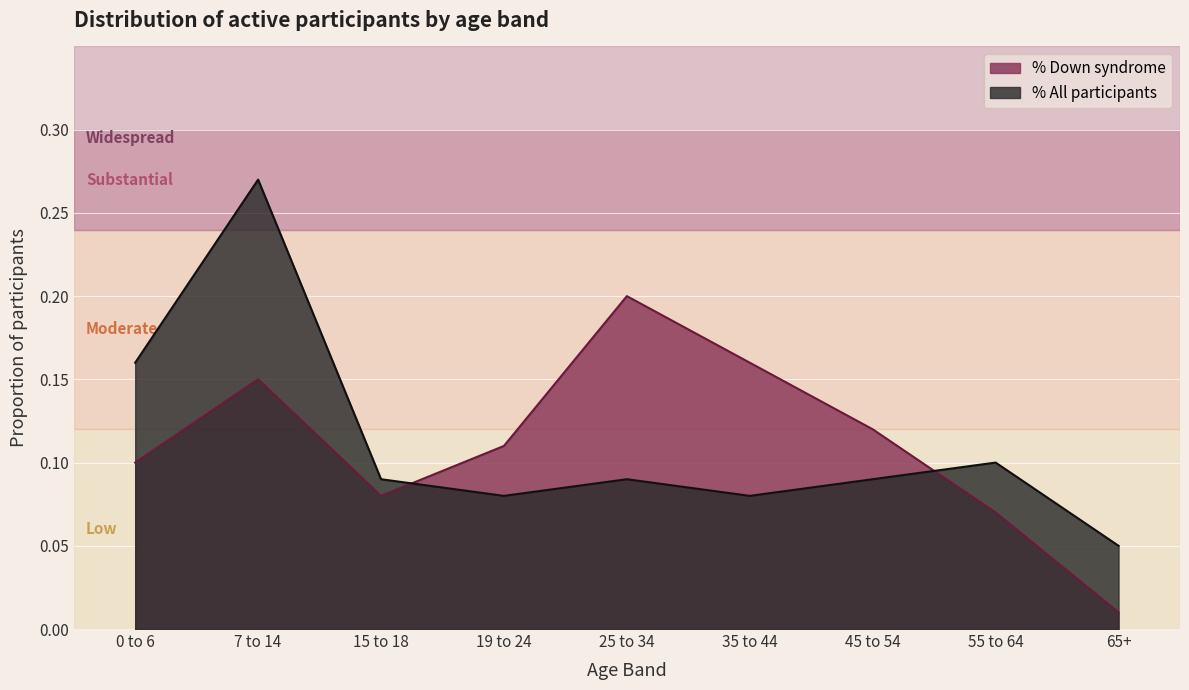

What is the lowest value of the All participants series?

0.1